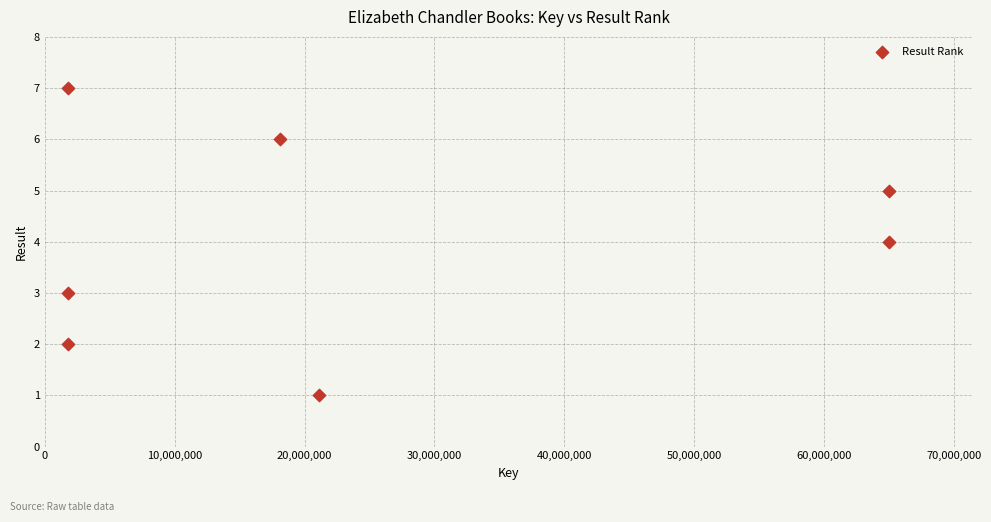

What is the range of X values (max minus min)?

63197275